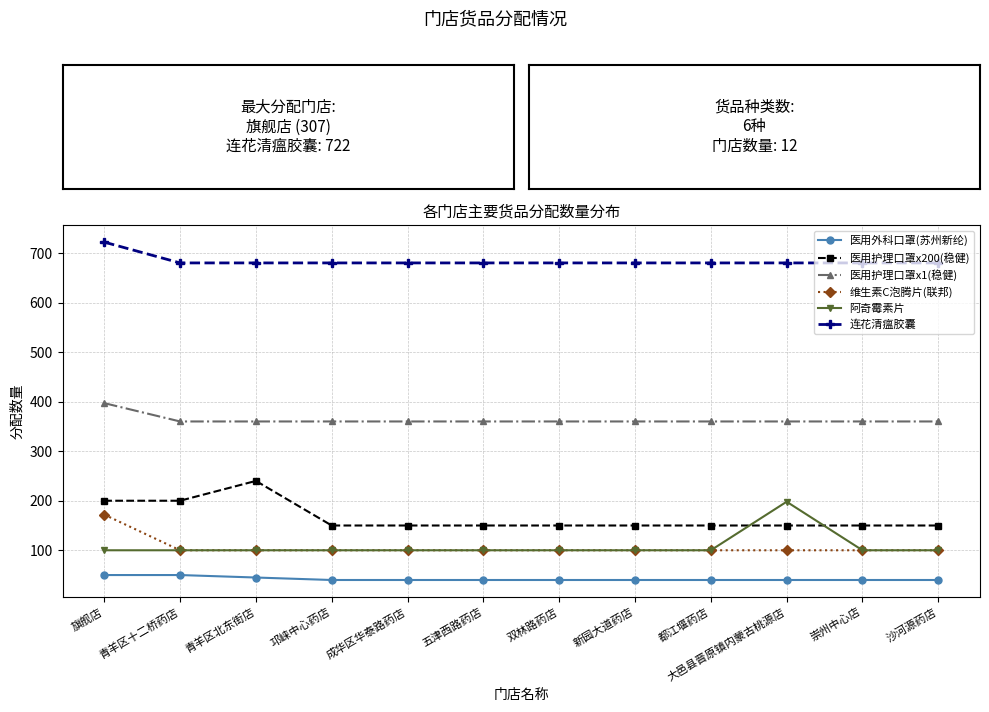

What is the value of the 医用护理口罩x1(稳健) point at the 10th from the left?

360